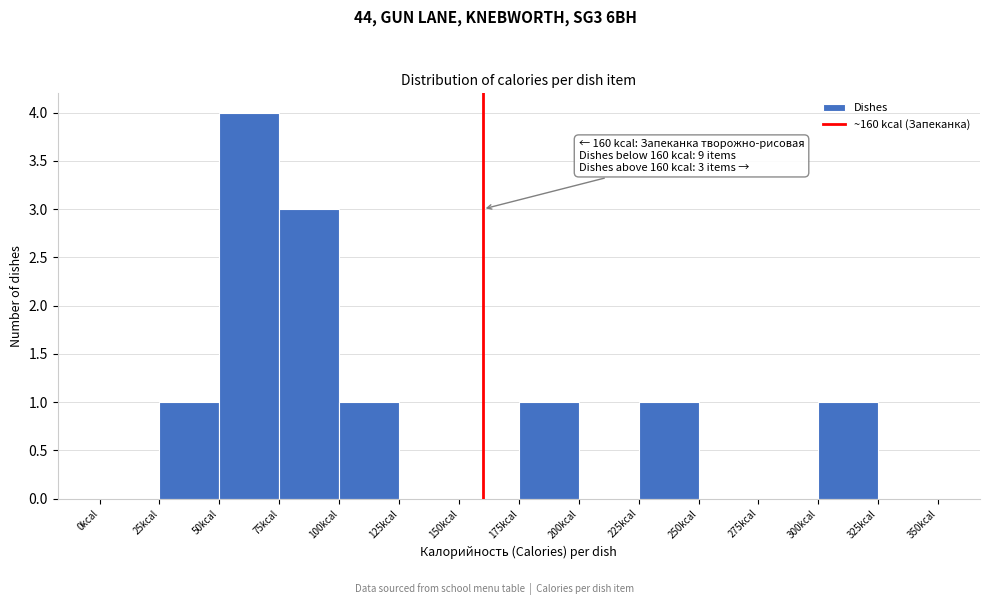

Over which range of the x-axis is the bar tallest?

50 to 75